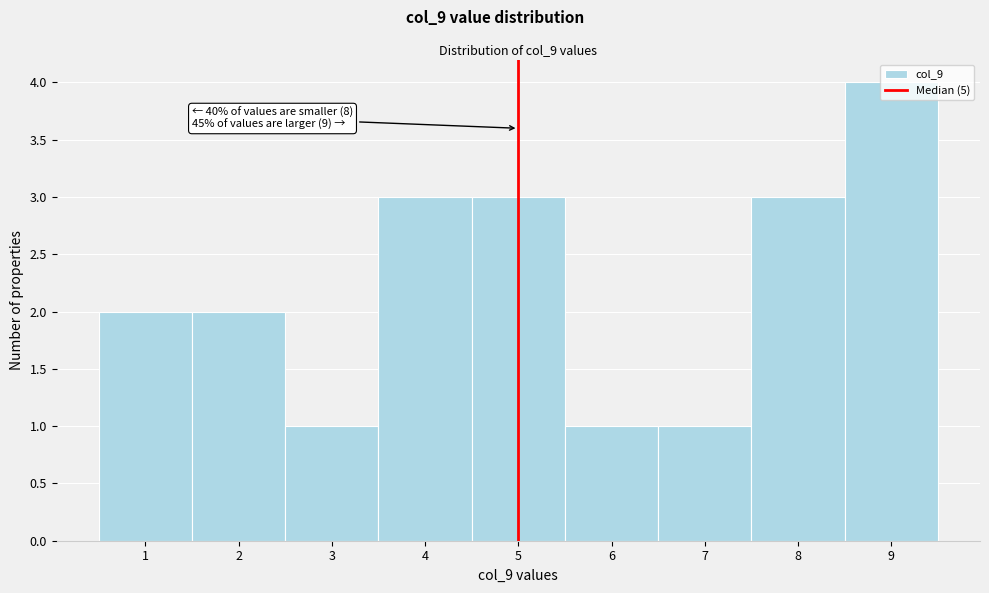

Over which range of the x-axis is the bar tallest?

8.5 to 9.5